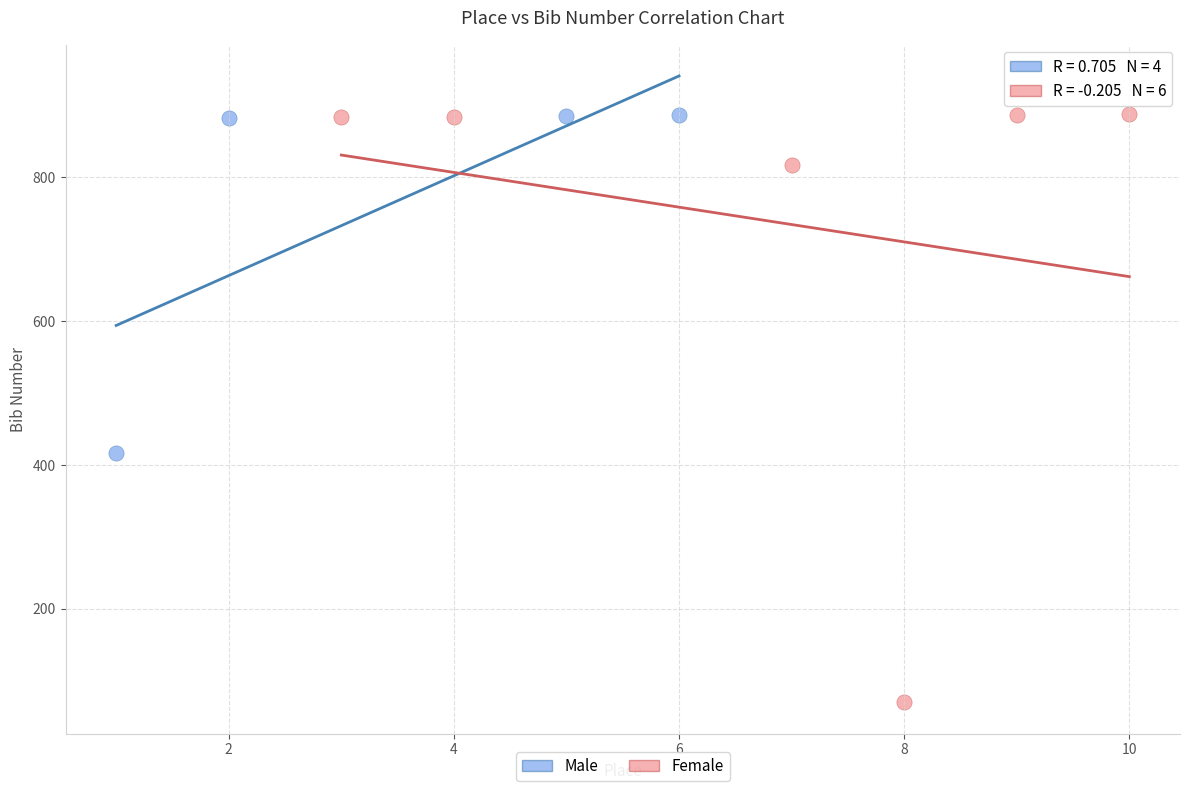

What are all the series names shown in the legend?

Male, Female